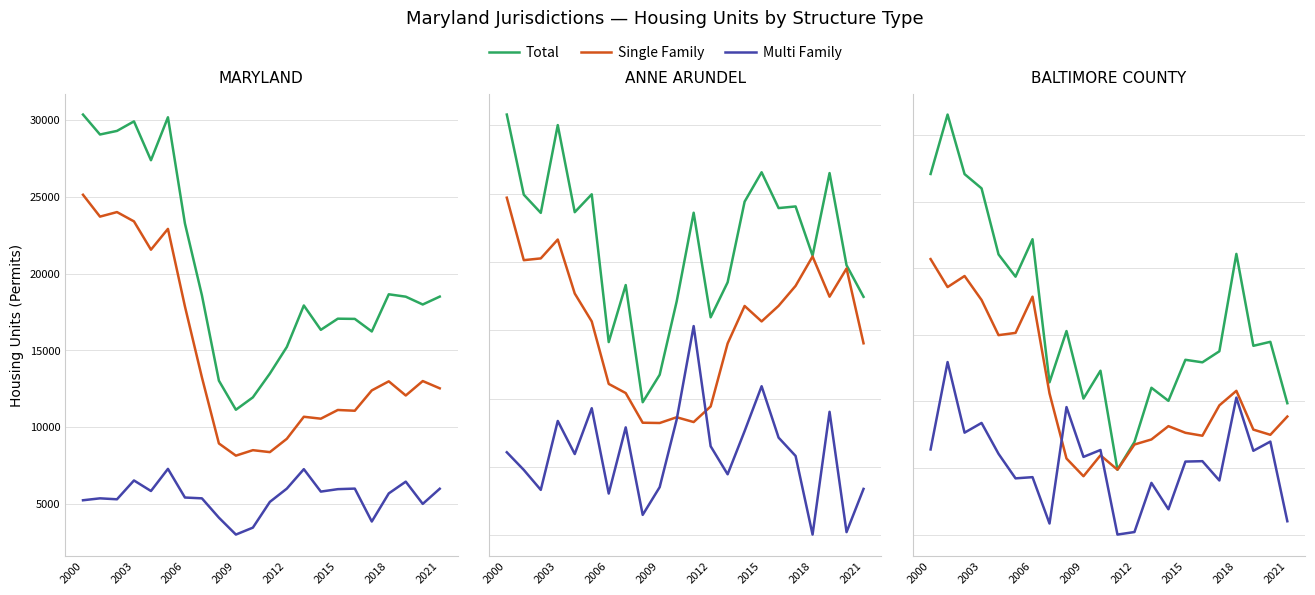

True or false: Total has a value of 2970 at 2015.

False